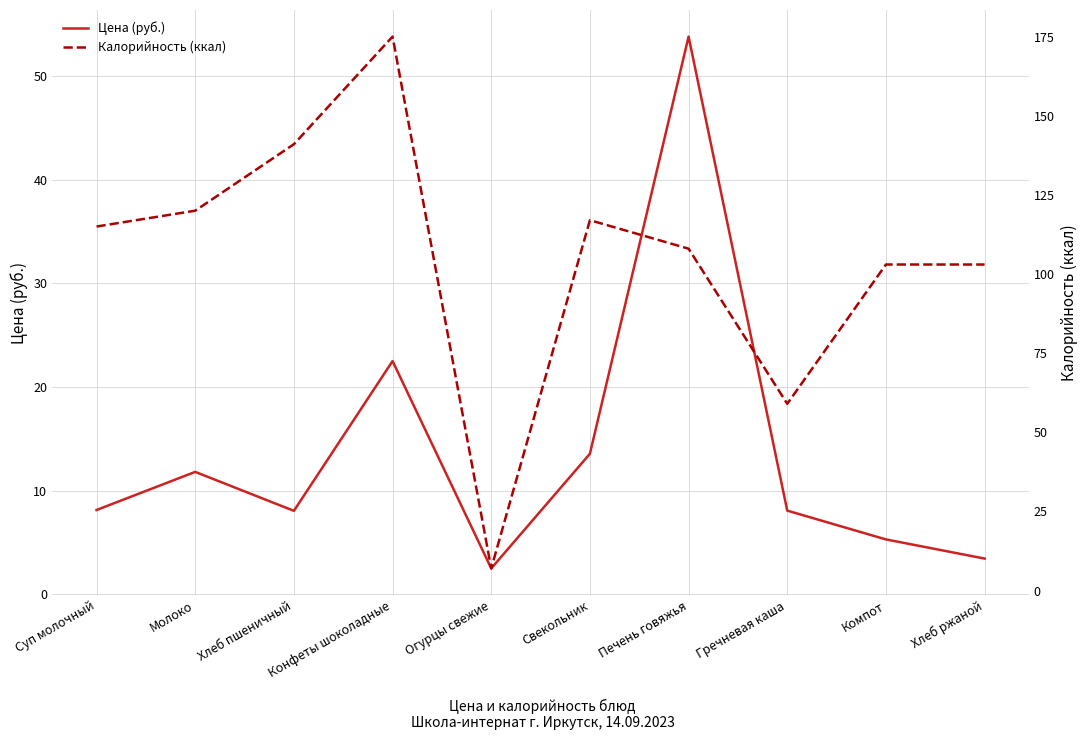

The value of Цена (руб.) at Печень говяжья is 73.9. True or false?

False